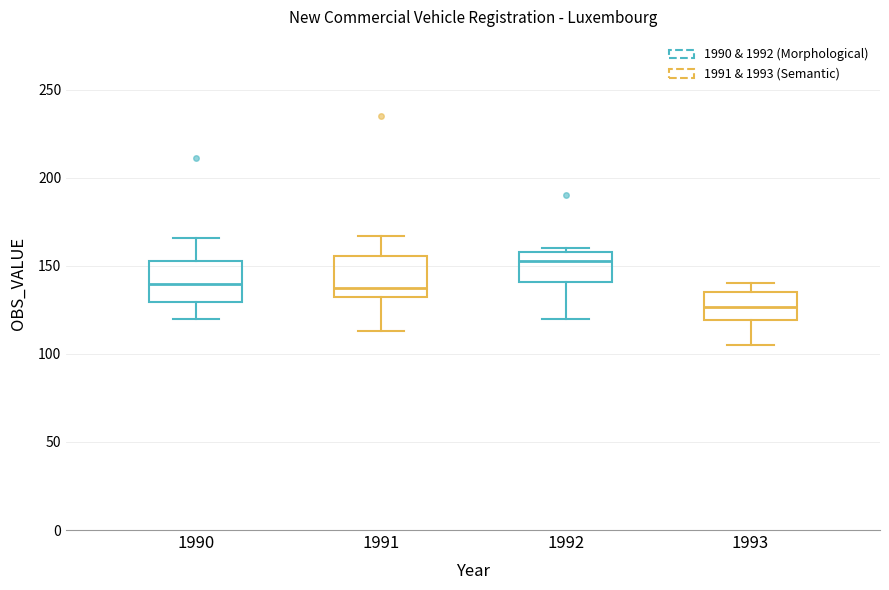

Where does the lower whisker of the box at x = 1992 end on the y-axis? The values are not printed on the chart, so give them approximately, as read against the axis.

120